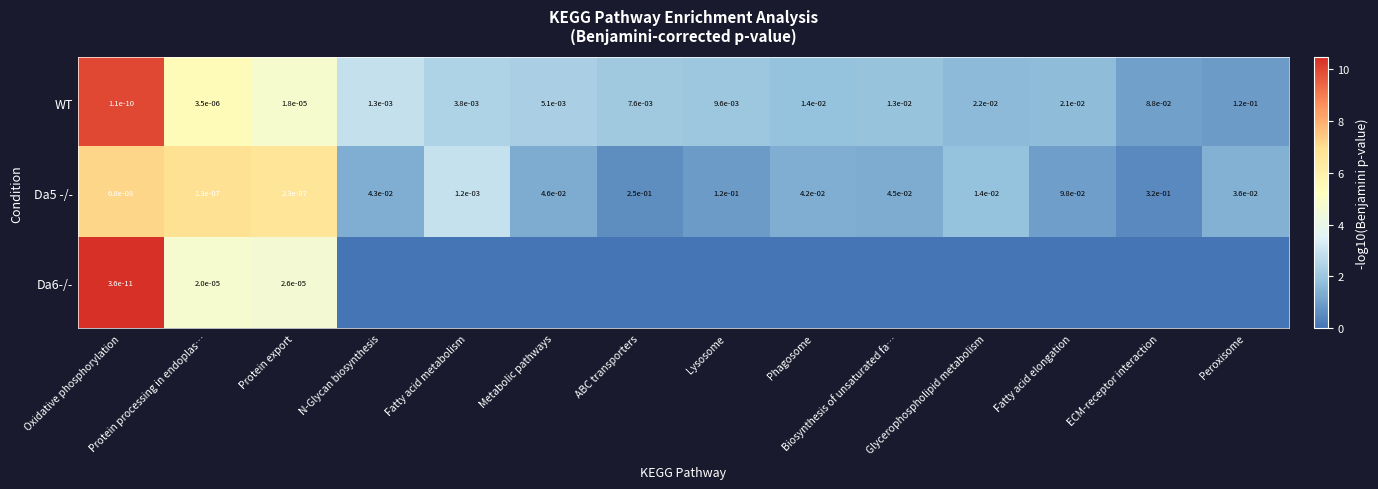

The Da5 -/- series shows 0.0 at Phagosome. True or false?

True